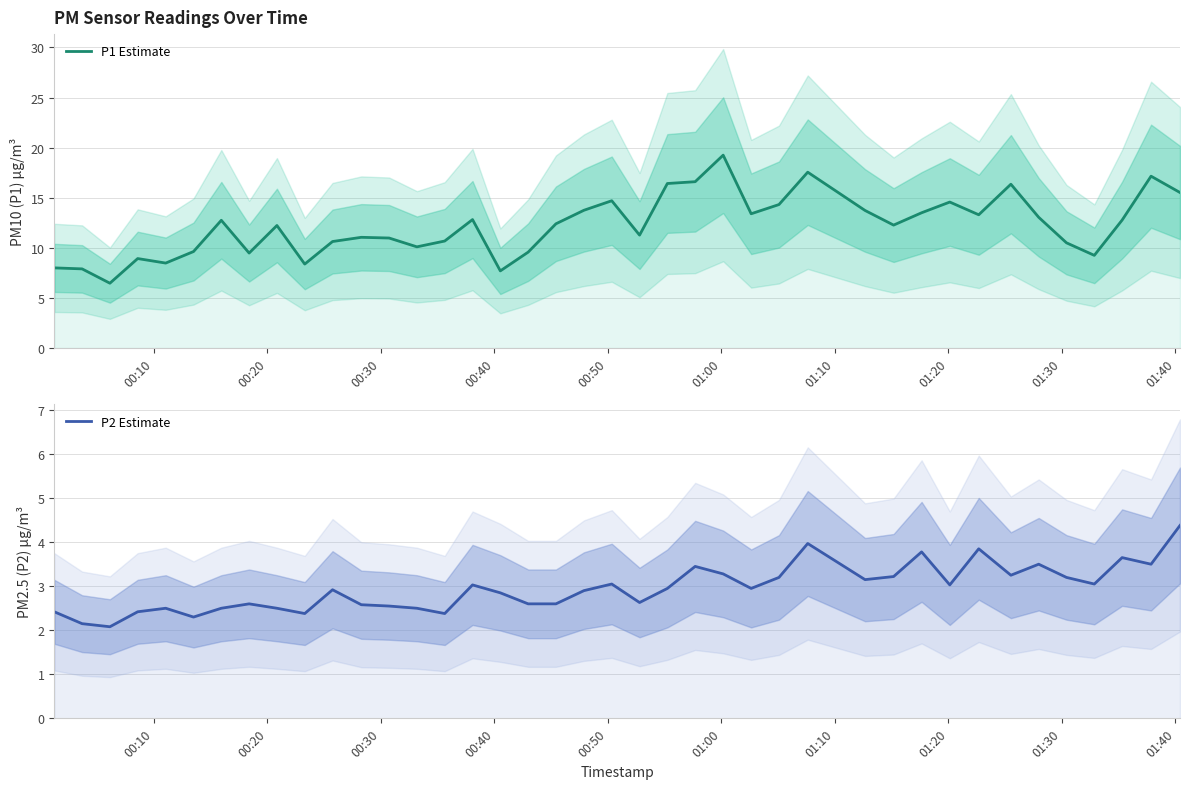

The value of P2 Estimate at 01:40 is 3.8. True or false?

False